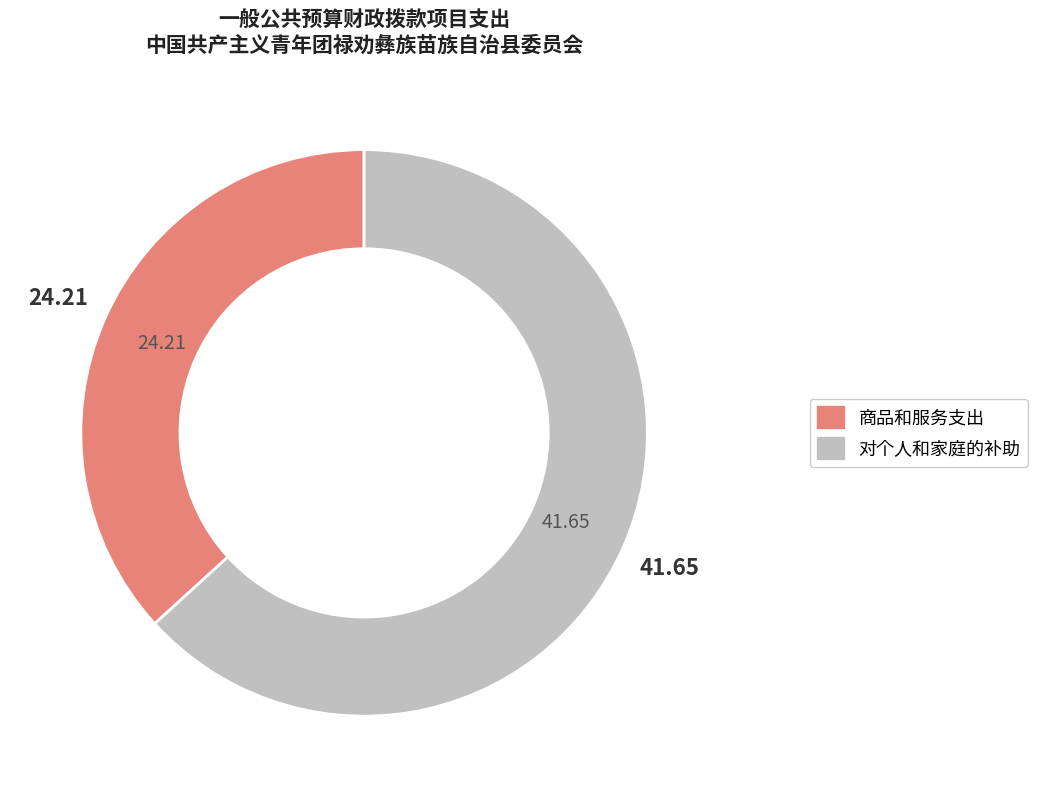

How many segments does this pie chart have?

2